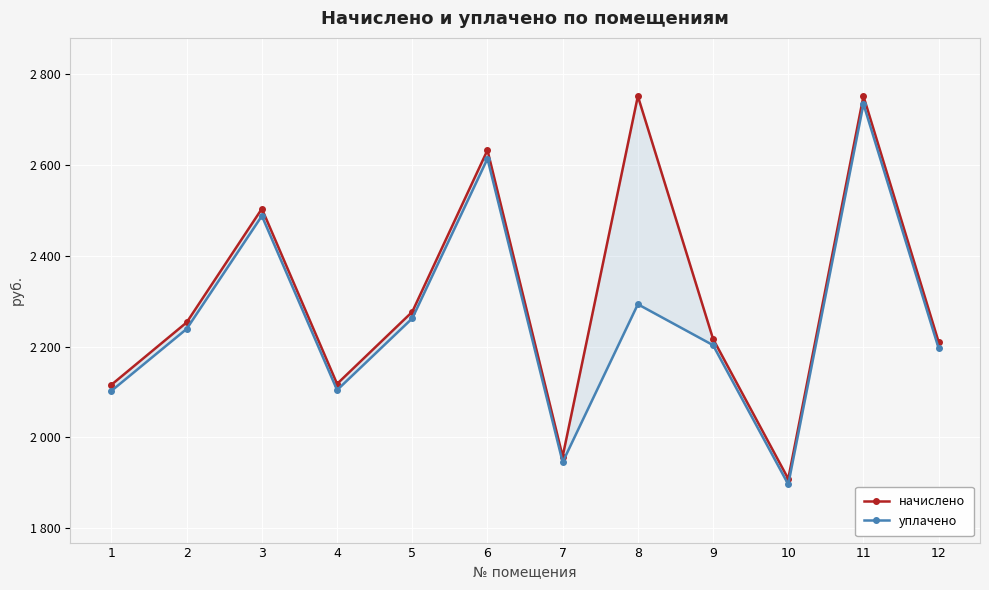

True or false: начислено and уплачено cross at least once.

False